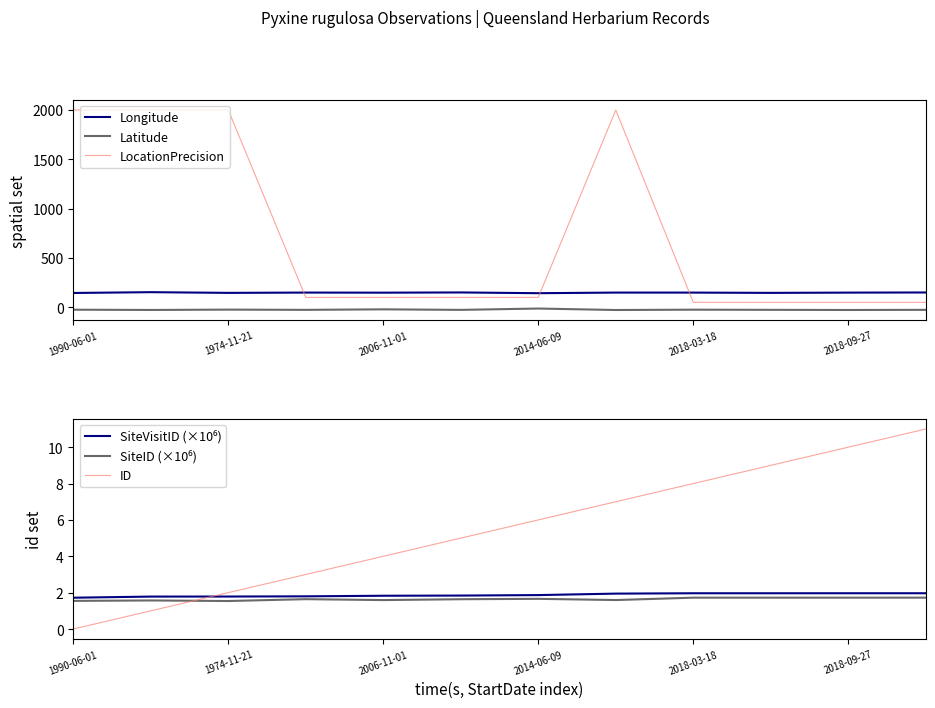

What is the difference between the highest and lowest values at 7?

2028.0